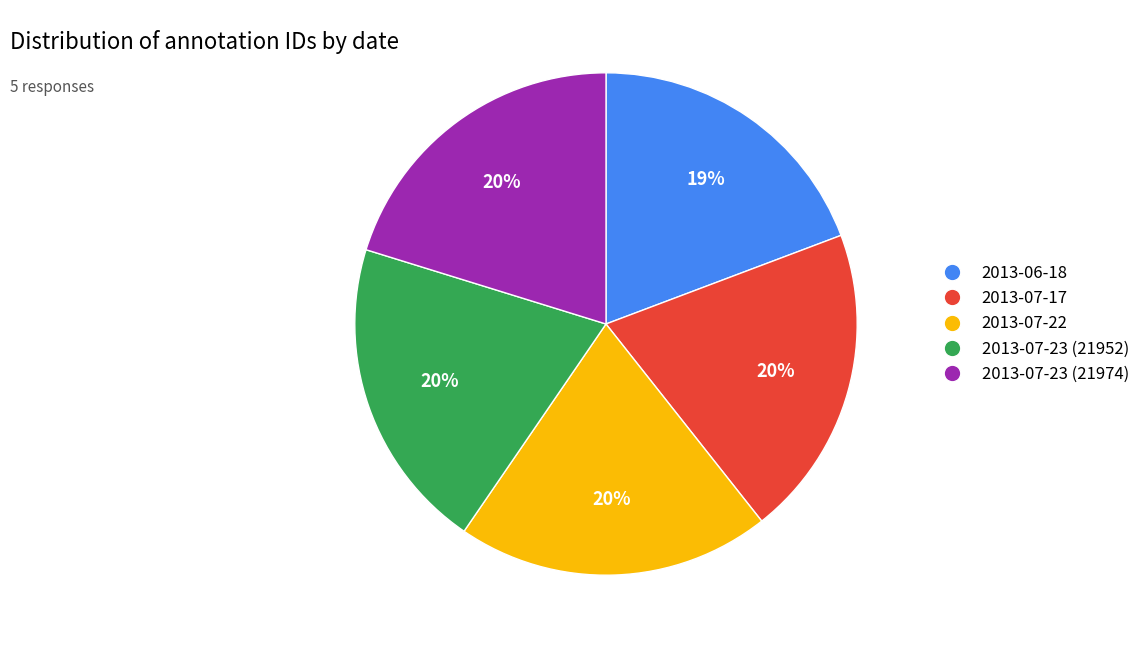

Which category has the smallest portion of the pie?

2013-06-18